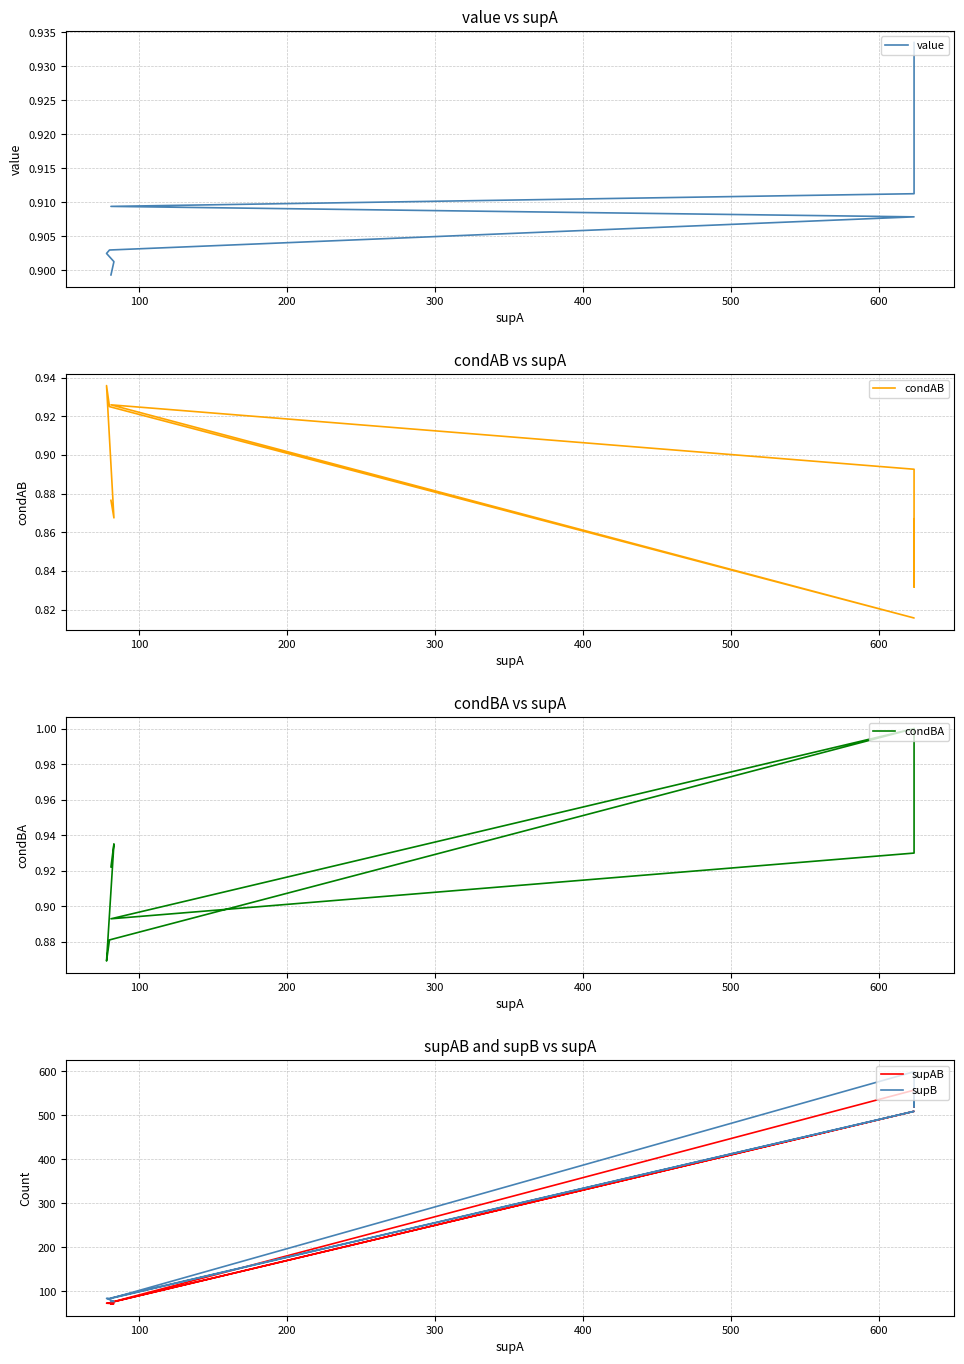

True or false: supB has more than 0 points higher than both neighbors.

True